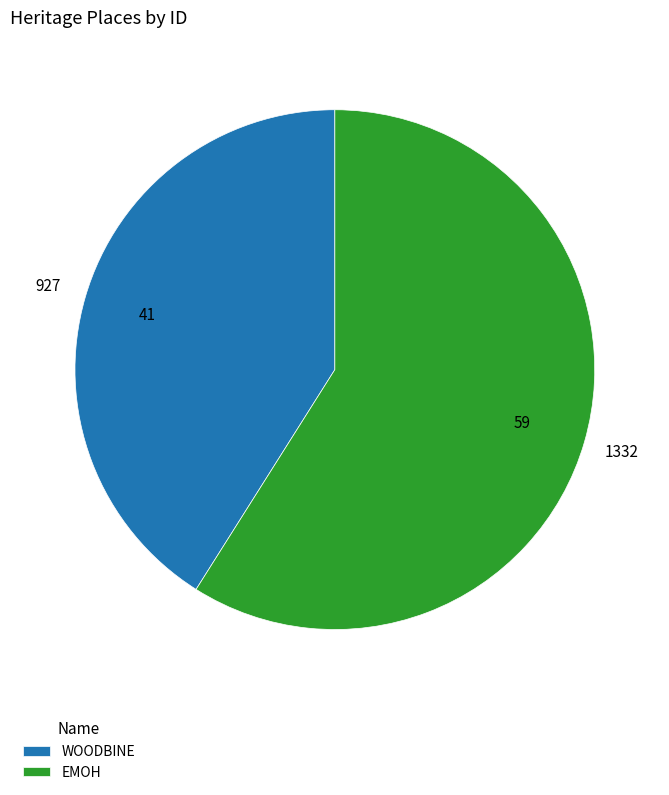

Combined, do EMOH and WOODBINE account for over 50%?

Yes